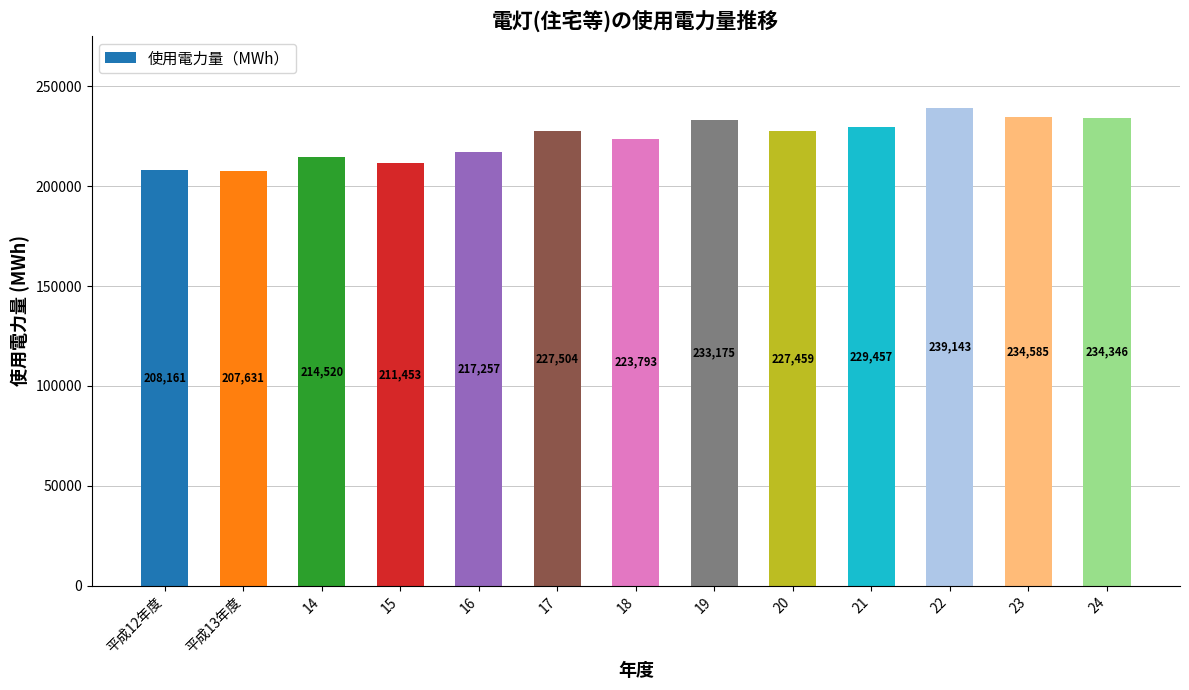

What is the maximum value shown in the chart?

239143